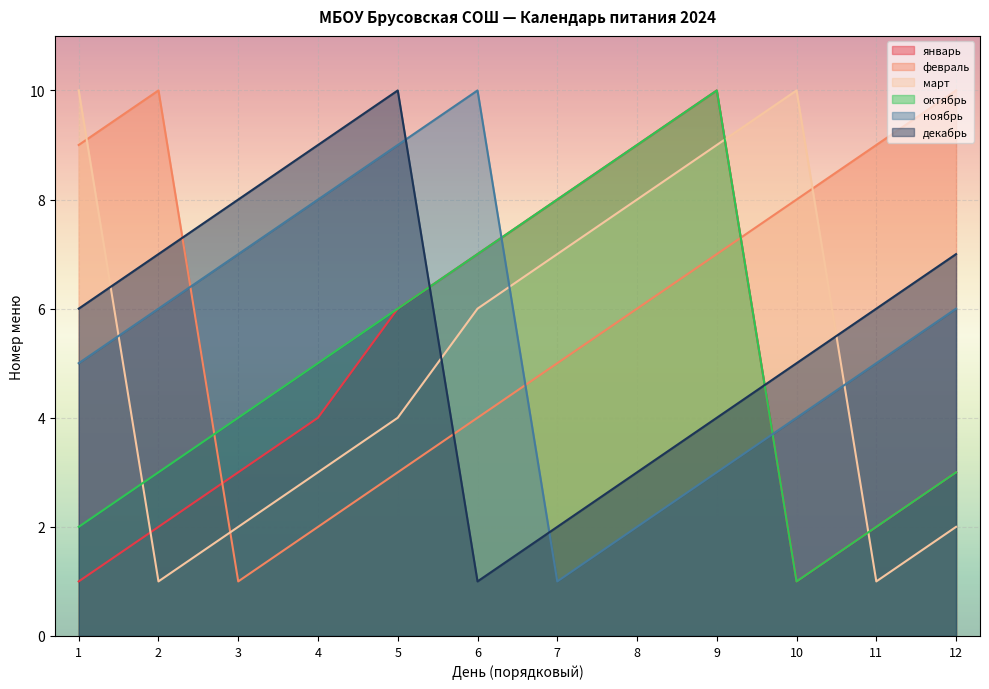

Between which two adjacent categories do ноябрь and декабрь first intersect?

5 and 6